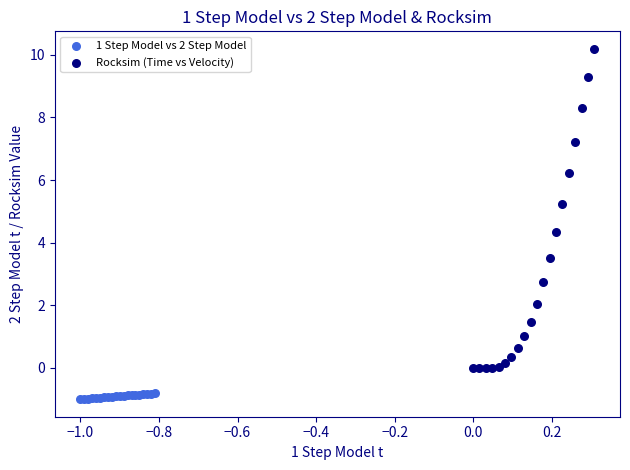

Which series reaches the maximum Y coordinate?

Rocksim (Time vs Velocity)